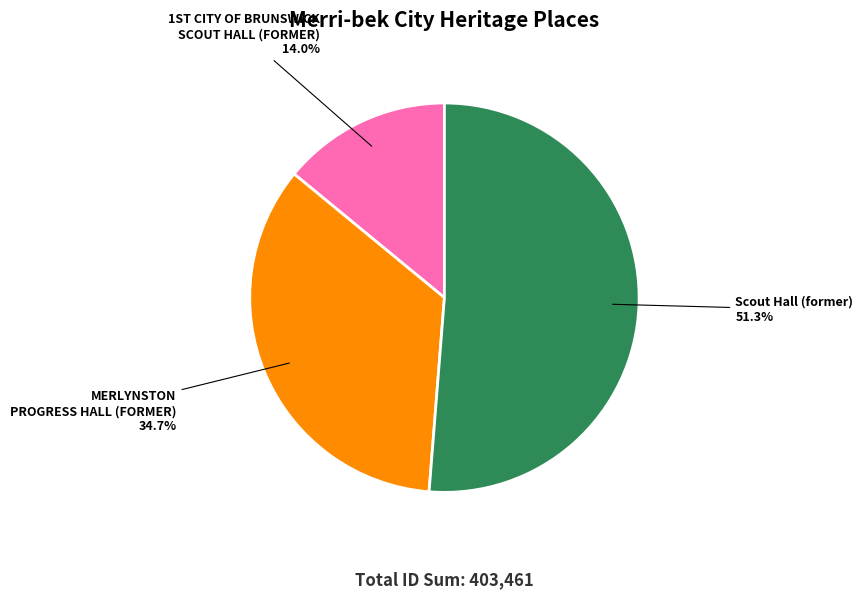

What is the smallest slice in the pie chart?

1ST CITY OF BRUNSWICK SCOUT HALL (FORMER)